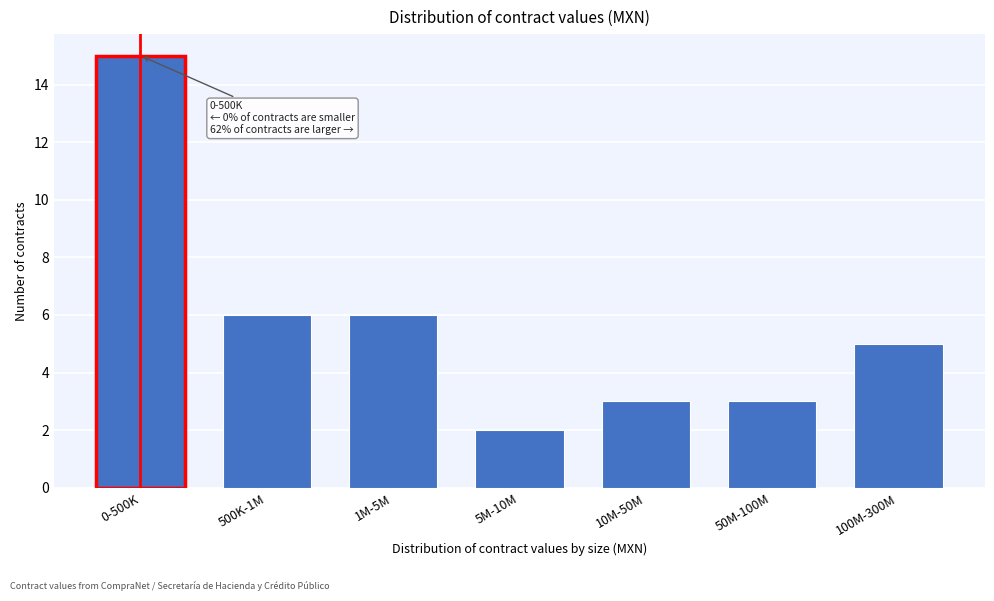

Reading right to left, extract all data points from this chart.

100M-300M=5	50M-100M=3	10M-50M=3	5M-10M=2	1M-5M=6	500K-1M=6	0-500K=15